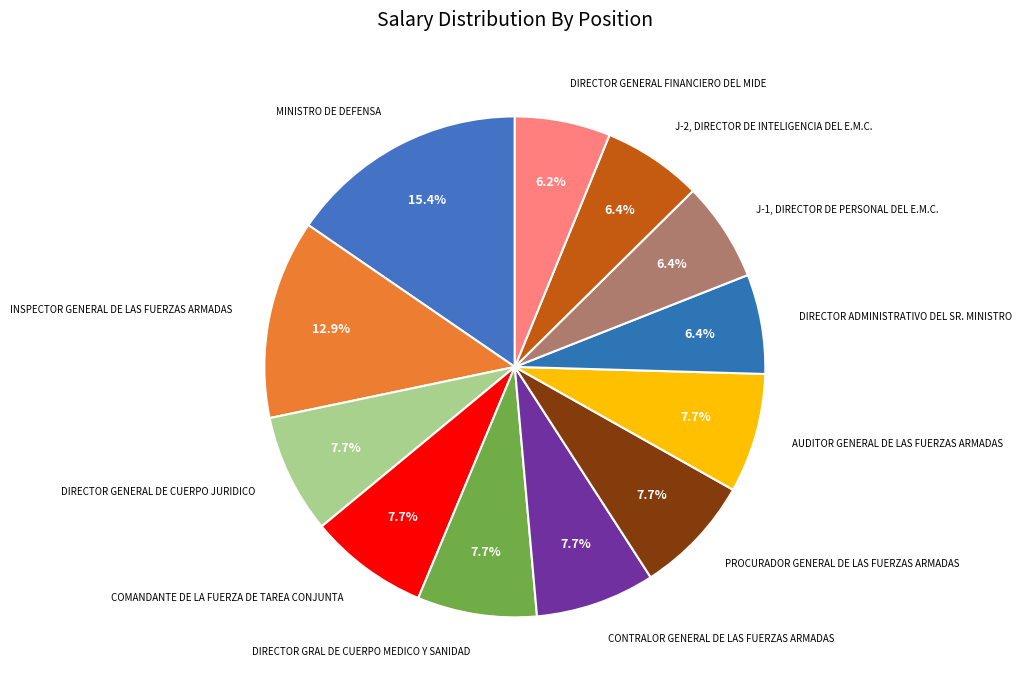

Count the number of slices in the pie.

12